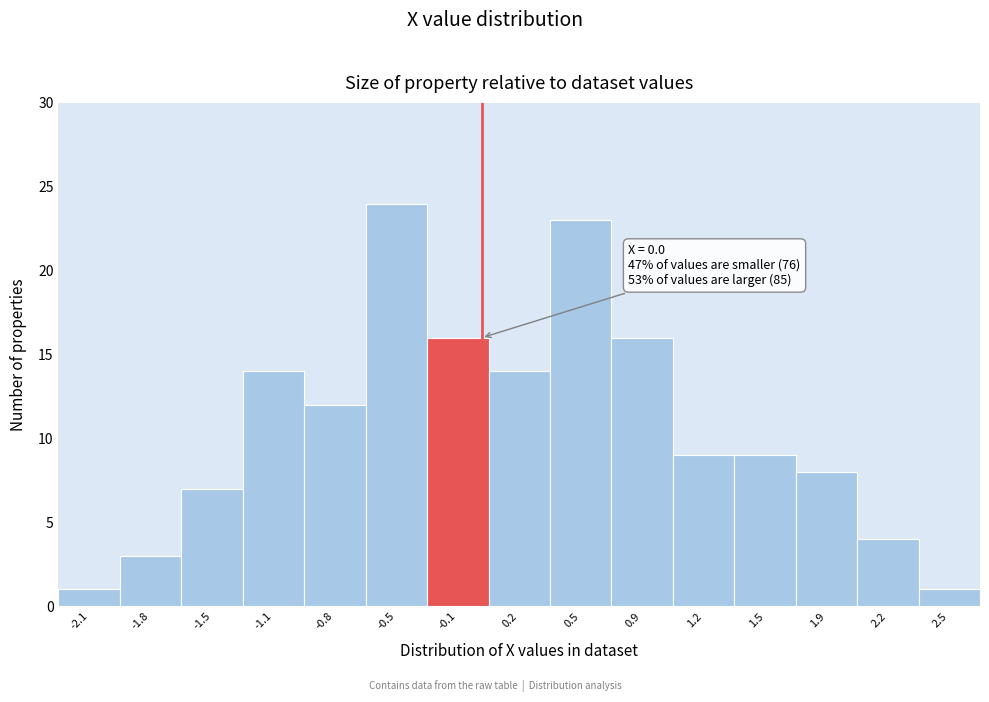

Over which range of the x-axis is the bar tallest?

-0.65 to -0.30